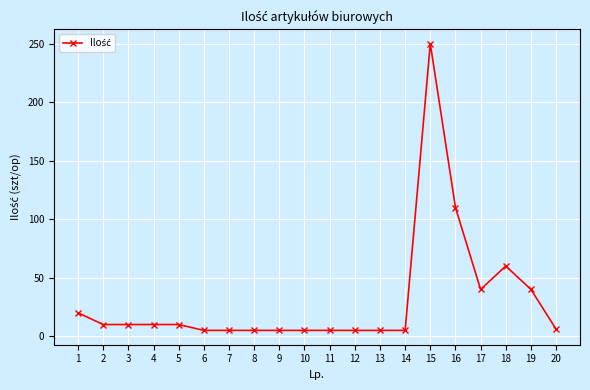

True or false: there are more than 0 points higher than both neighbors.

True